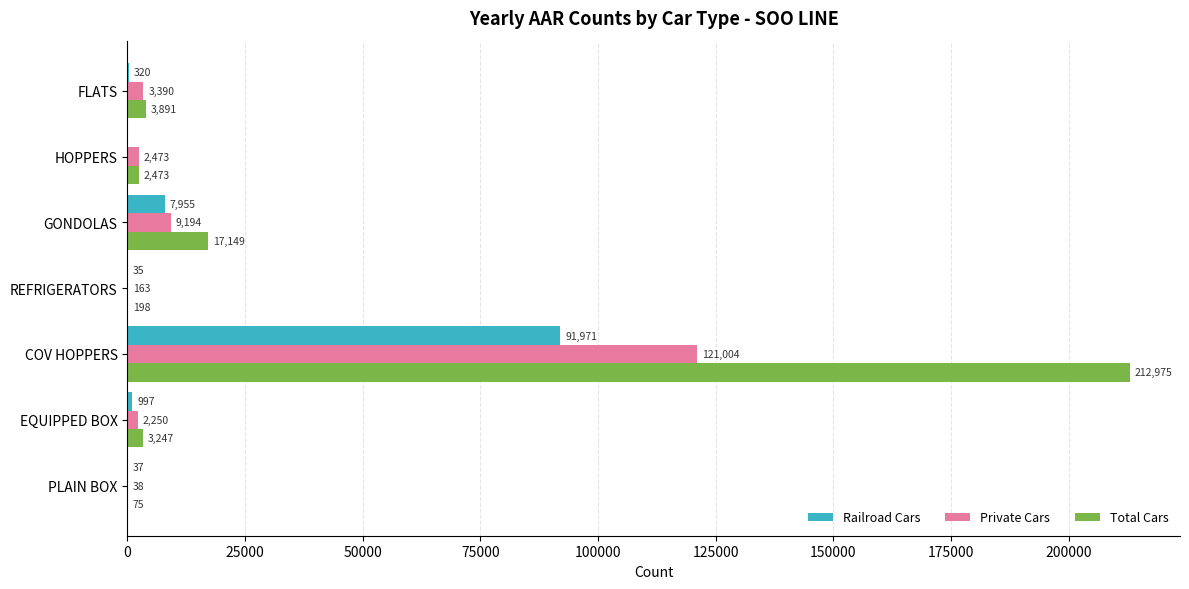

Which series changed the most between EQUIPPED BOX and COV HOPPERS?

Total Cars